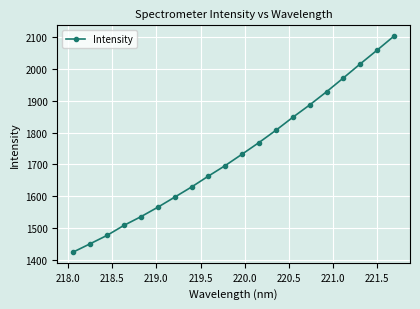

How many values exceed 1732?

10